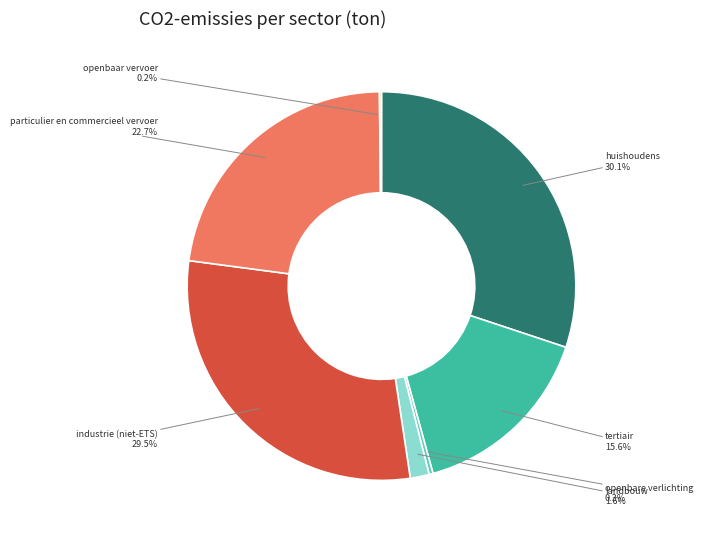

Is the sum of huishoudens and openbare verlichting greater than half?

No